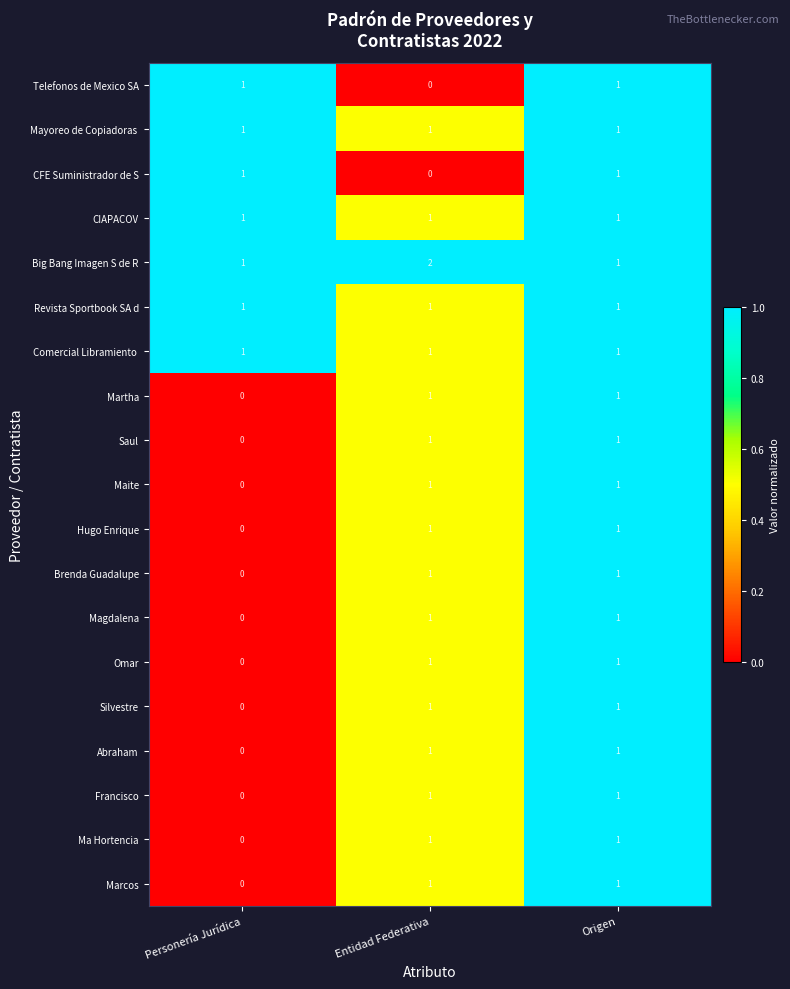

At which label does Maite reach its minimum?

Personería Jurídica